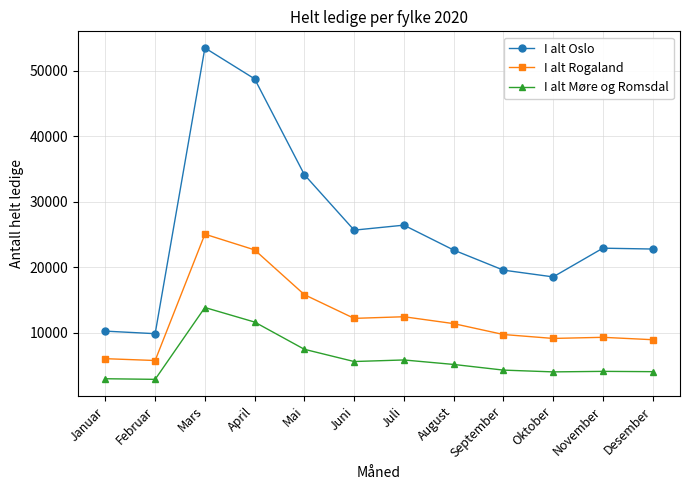

What is the value of the I alt Oslo point at the 4th from the left?

48733